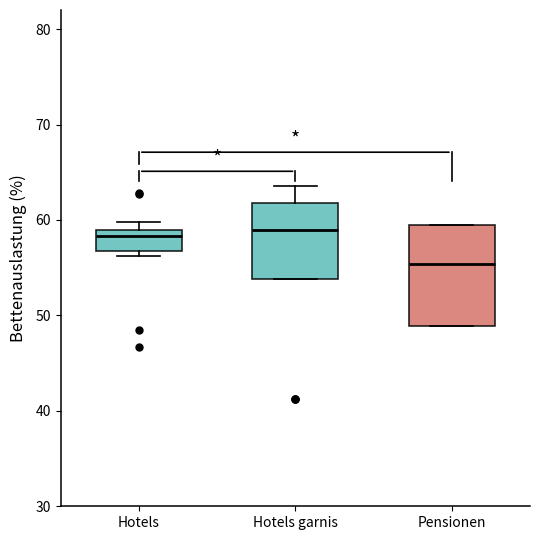

Where does the median line of the box for Pensionen sit on the y-axis? The values are not printed on the chart, so give them approximately, as read against the axis.

55